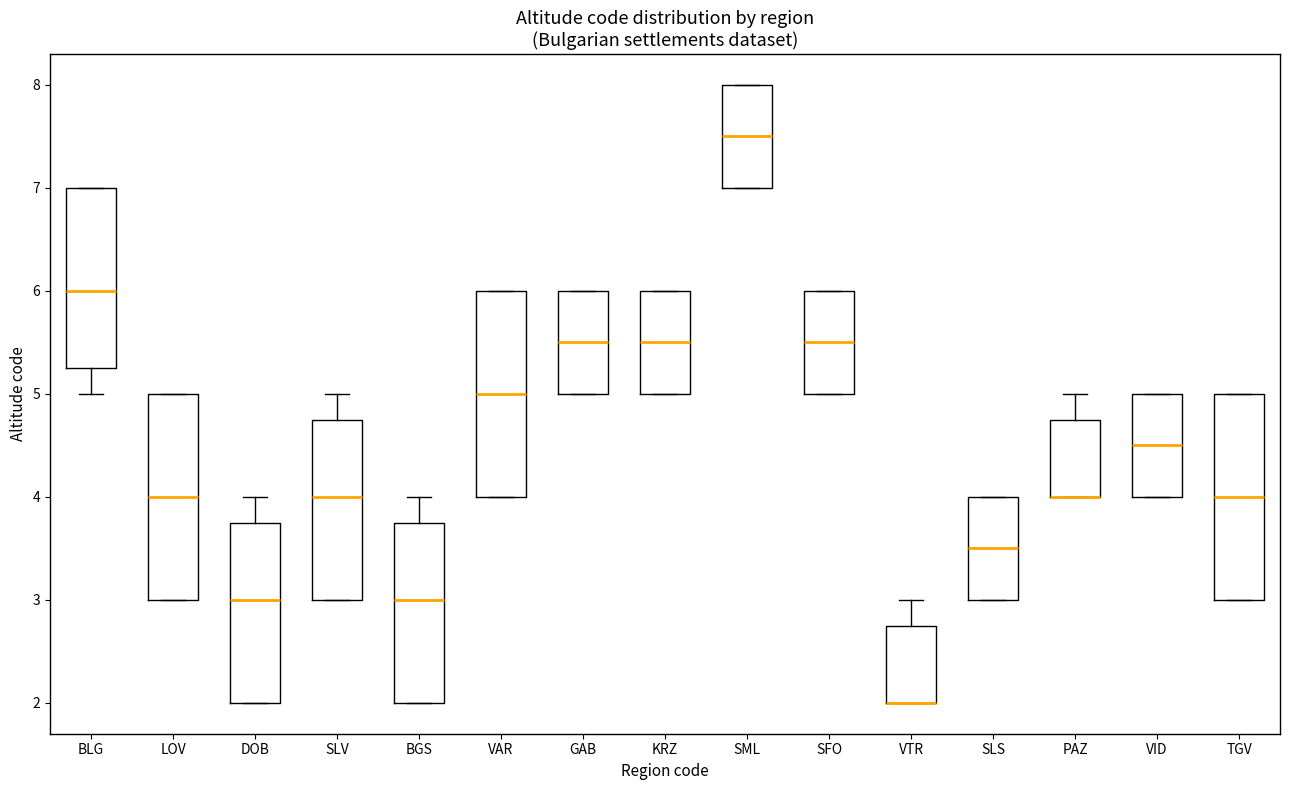

Where is the upper edge of the box for DOB on the y-axis? The values are not printed on the chart, so give them approximately, as read against the axis.

3.8